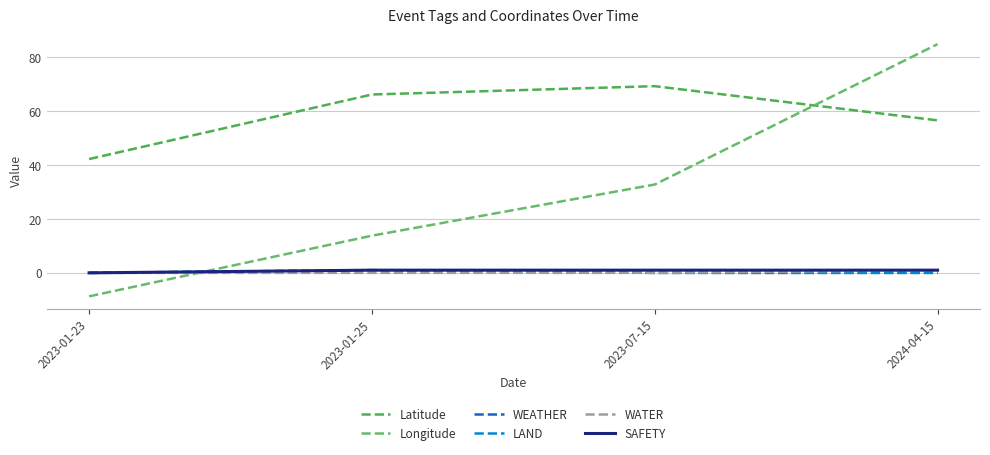

Which has a higher value, 2023-01-23 or 2023-07-15?

2023-07-15